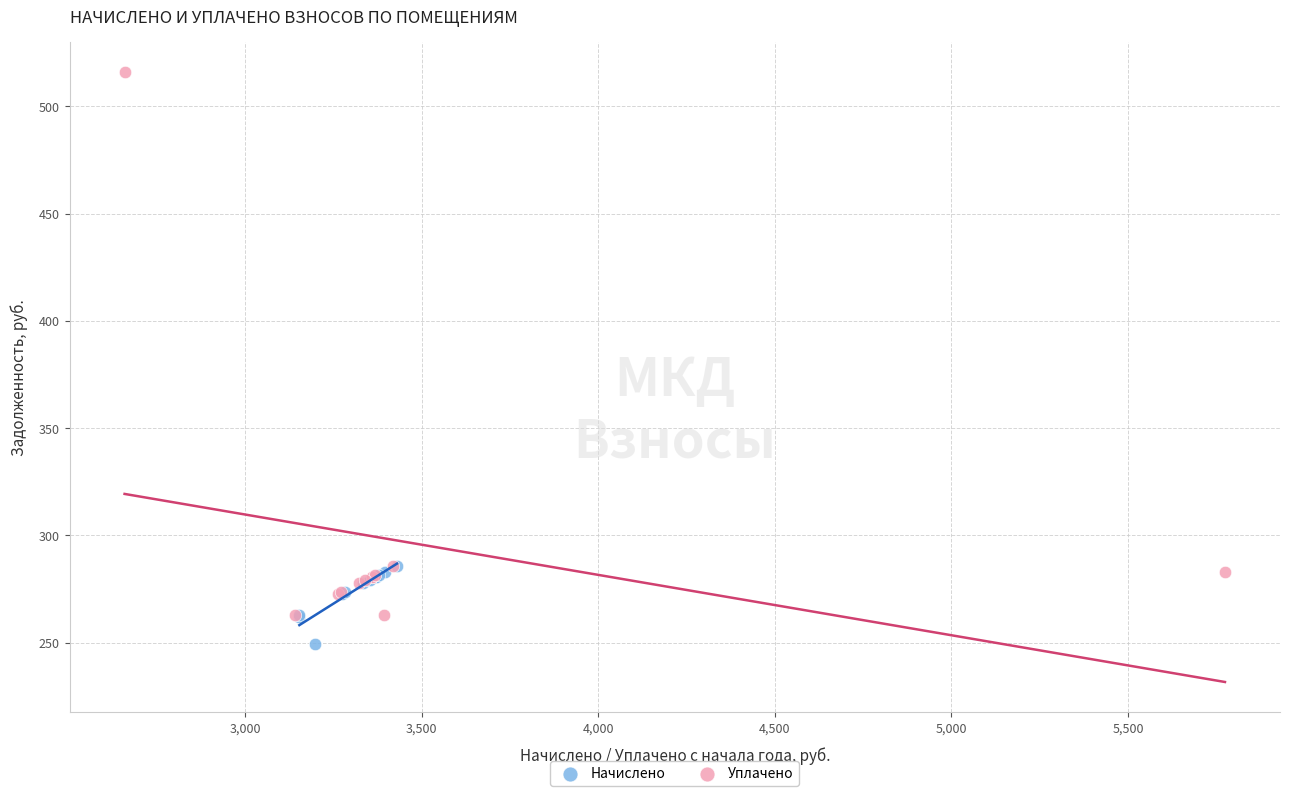

Which series reaches the maximum Y coordinate?

Уплачено